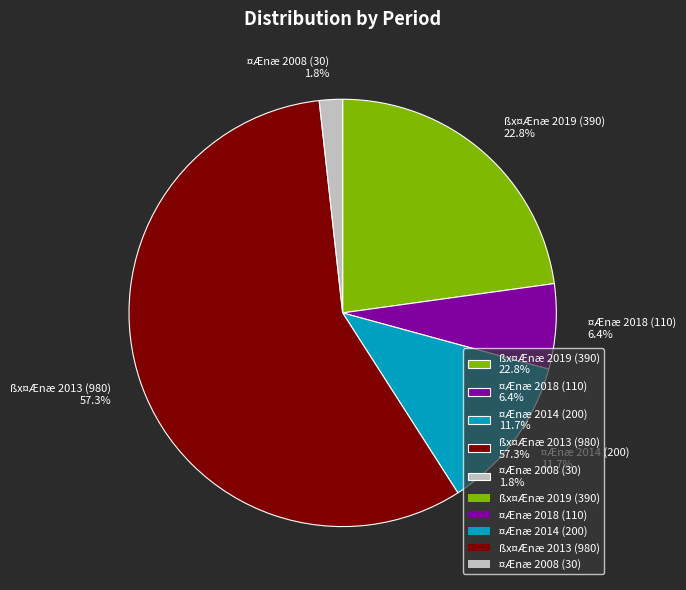

Does ¤Ænæ 2018 (110) 6.4% represent more than half of the total?

No